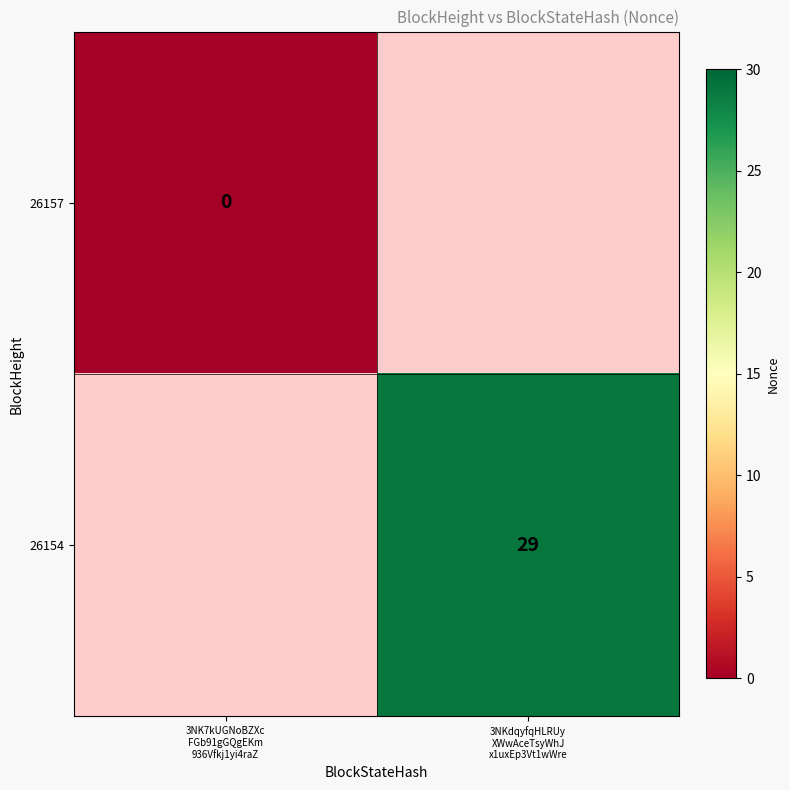

Count the number of categories in the chart.

2